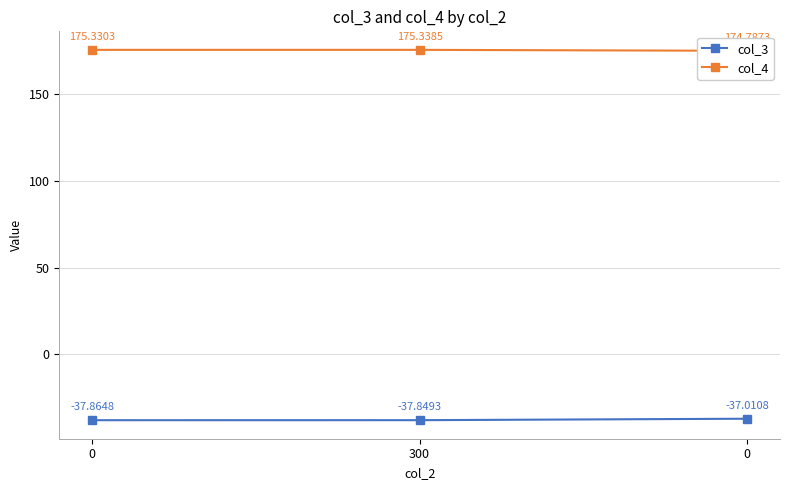

What is the average value of the col_4 series?

175.2